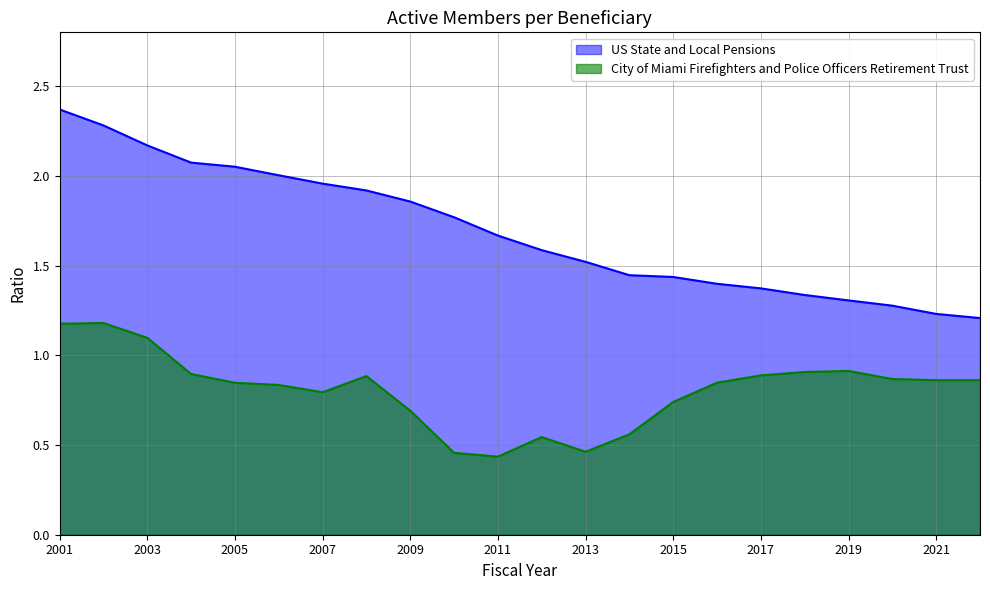

How many interior local valleys does the City of Miami Firefighters and Police Officers Retirement Trust series have?

3